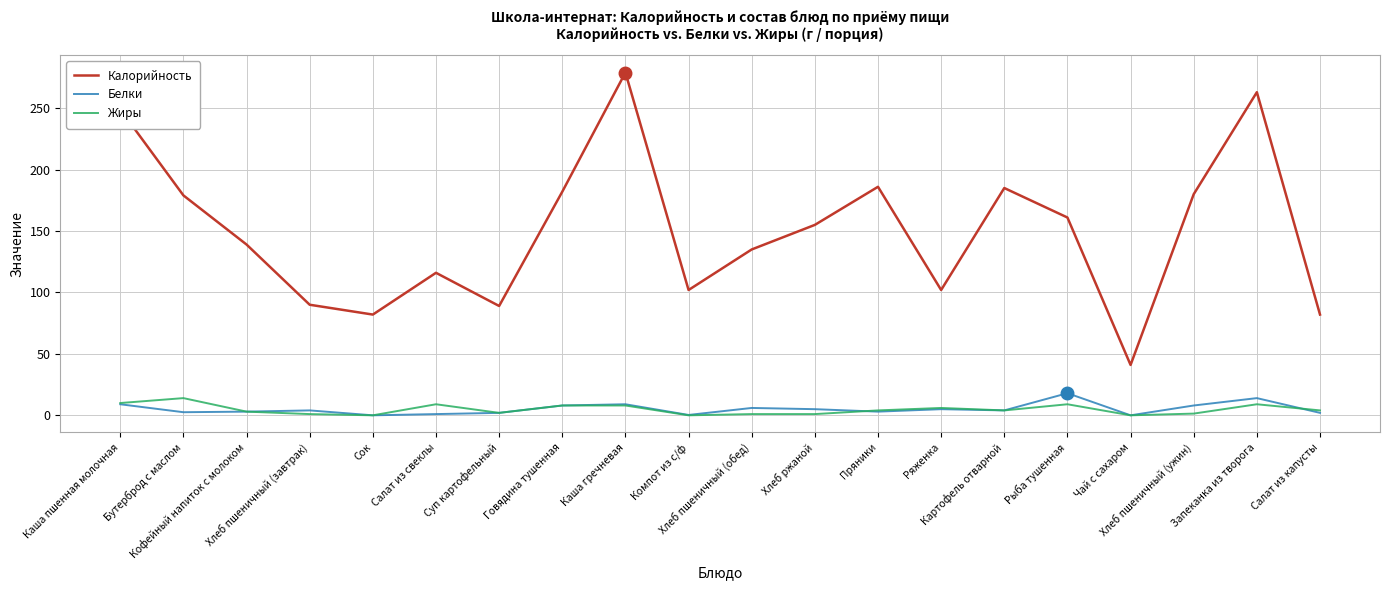

True or false: Белки and Калорийность intersect in this chart.

False